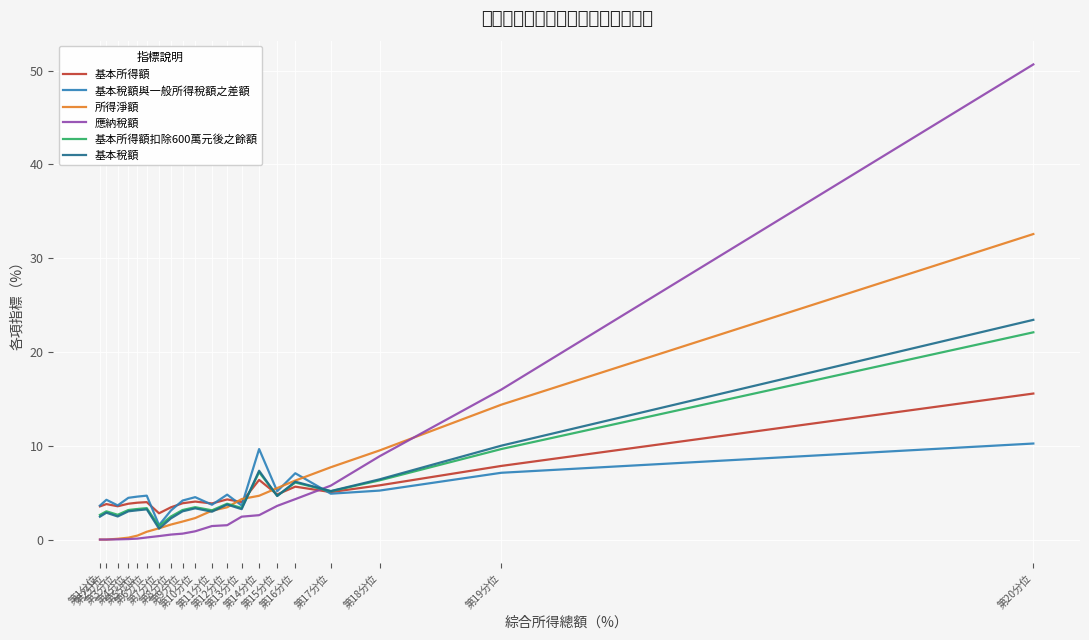

Is it true that 所得淨額 equals 2.9 at 第9分位?

False